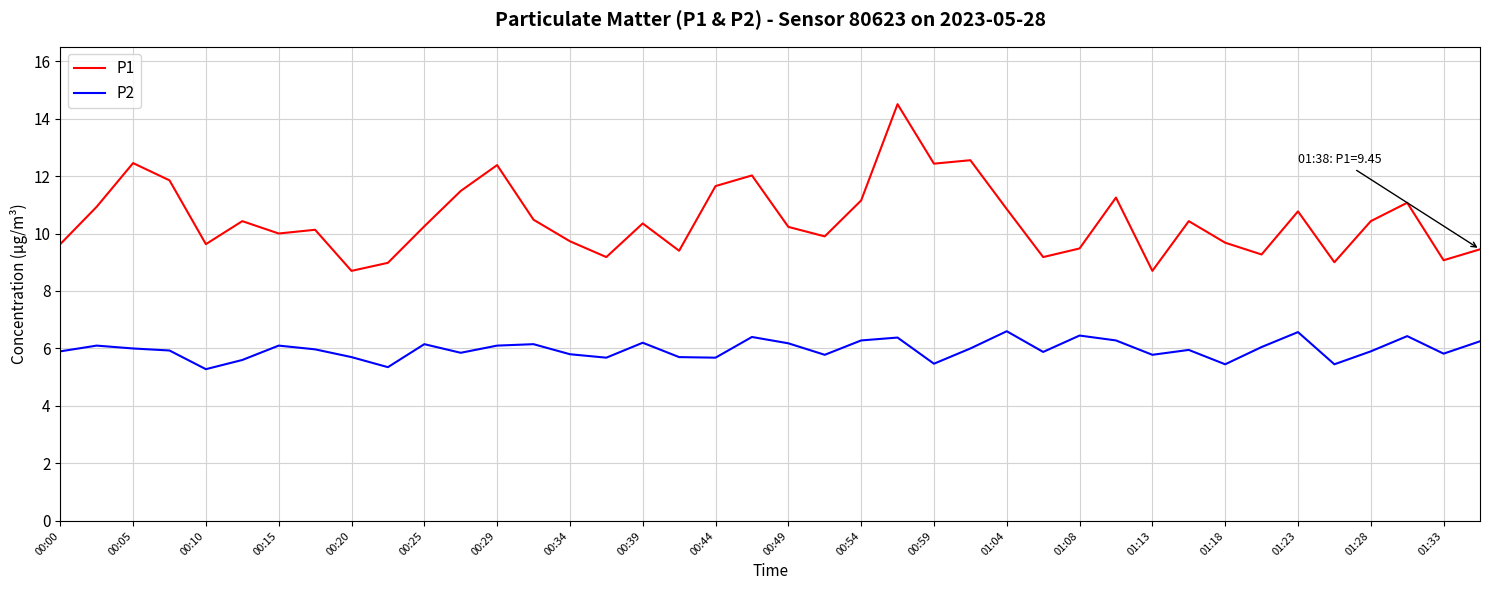

List the series in order of their overall mean, lowest first.

P2, P1